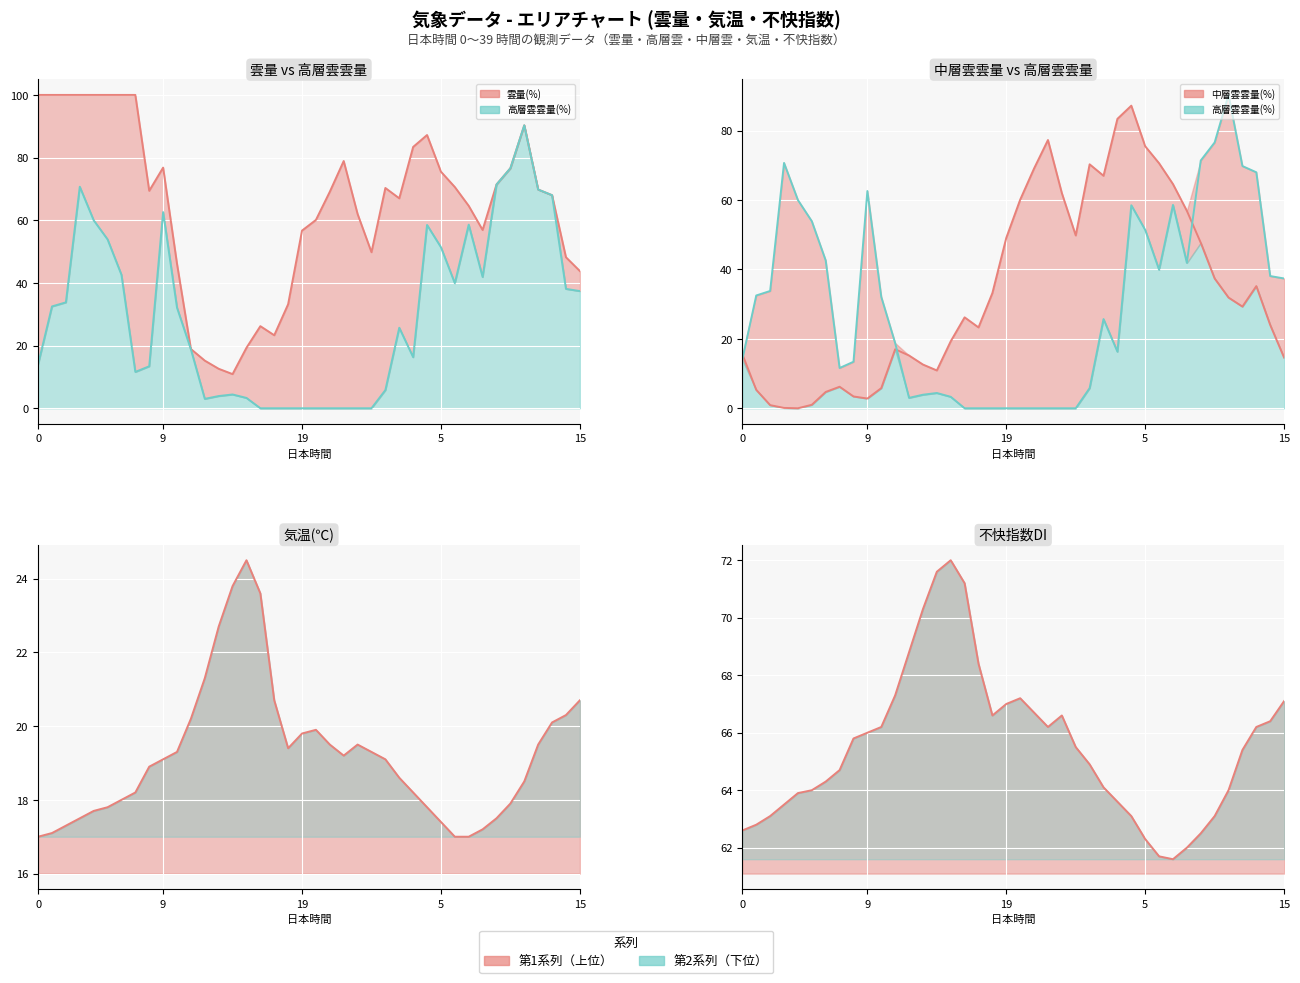

True or false: 気温(℃) (line) has a value of 20.7 at 17.

True